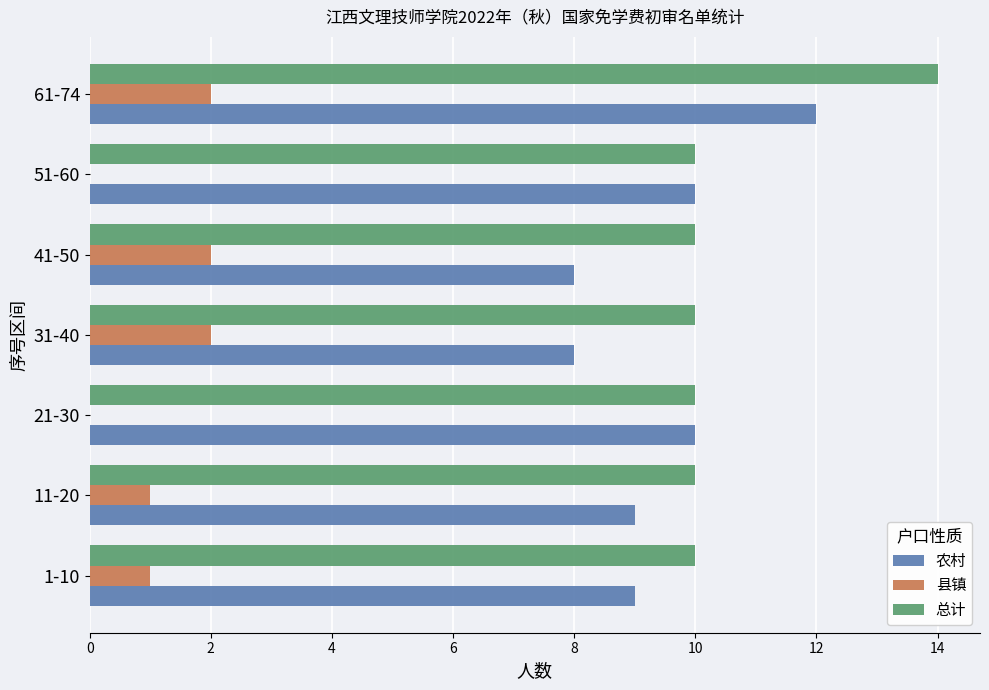

How many 农村 values are between 8 and 10?

6